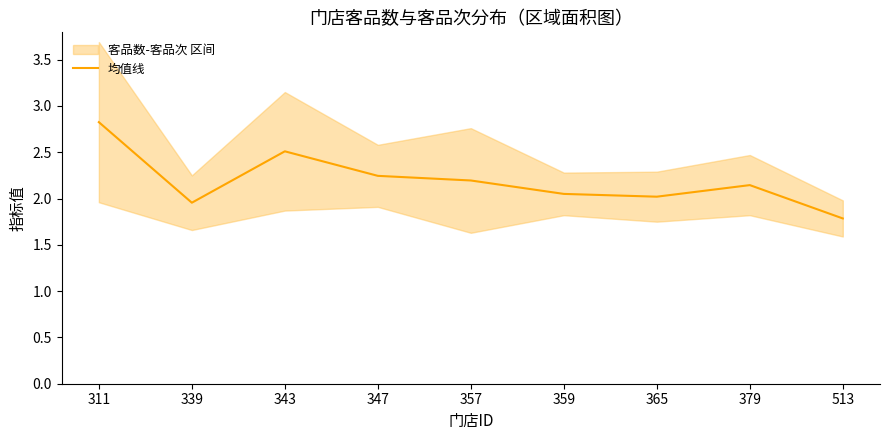

Where is the data nearest to the value 2?

365